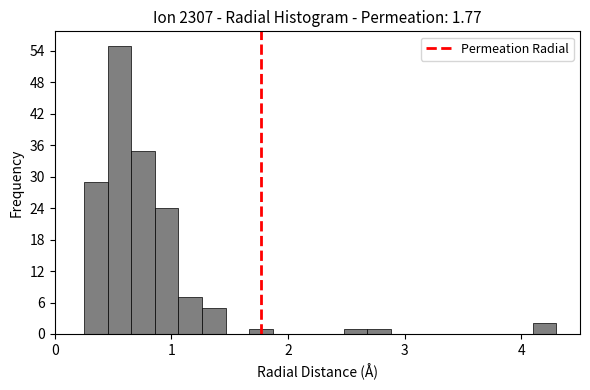

Around what value on the x-axis is the tallest bar? Give the approximate position of its centre, as read against the axis.

0.6